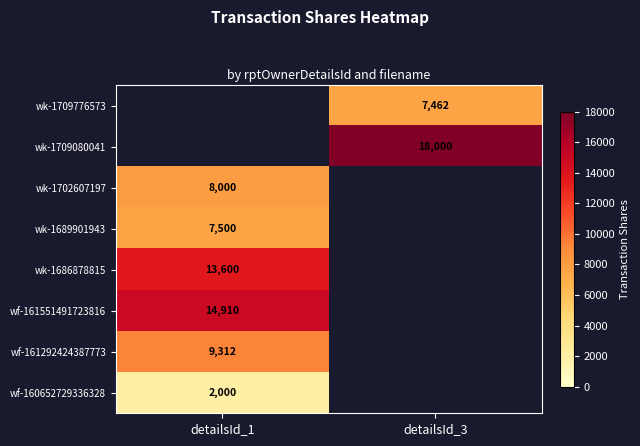

True or false: wk-1686878815 has a value of 20658 at detailsId_1.

False